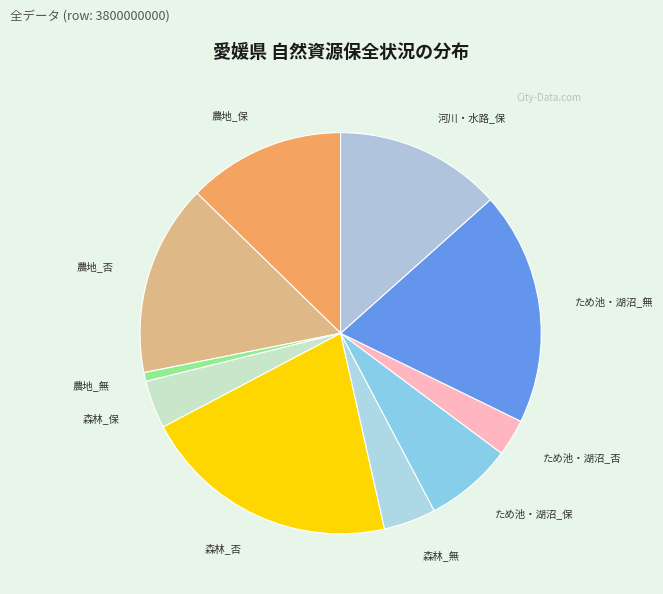

How many slices are in this pie chart?

10